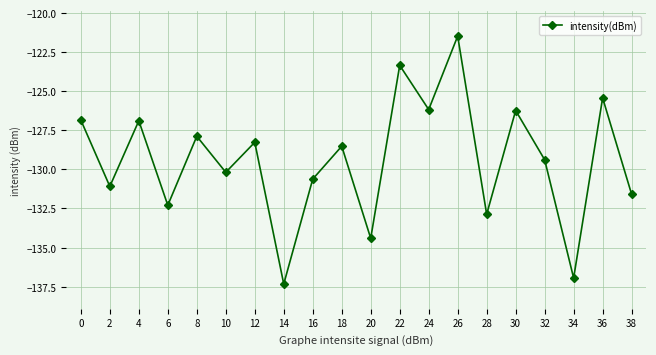

Is this an area chart (filled region under the line)?

No